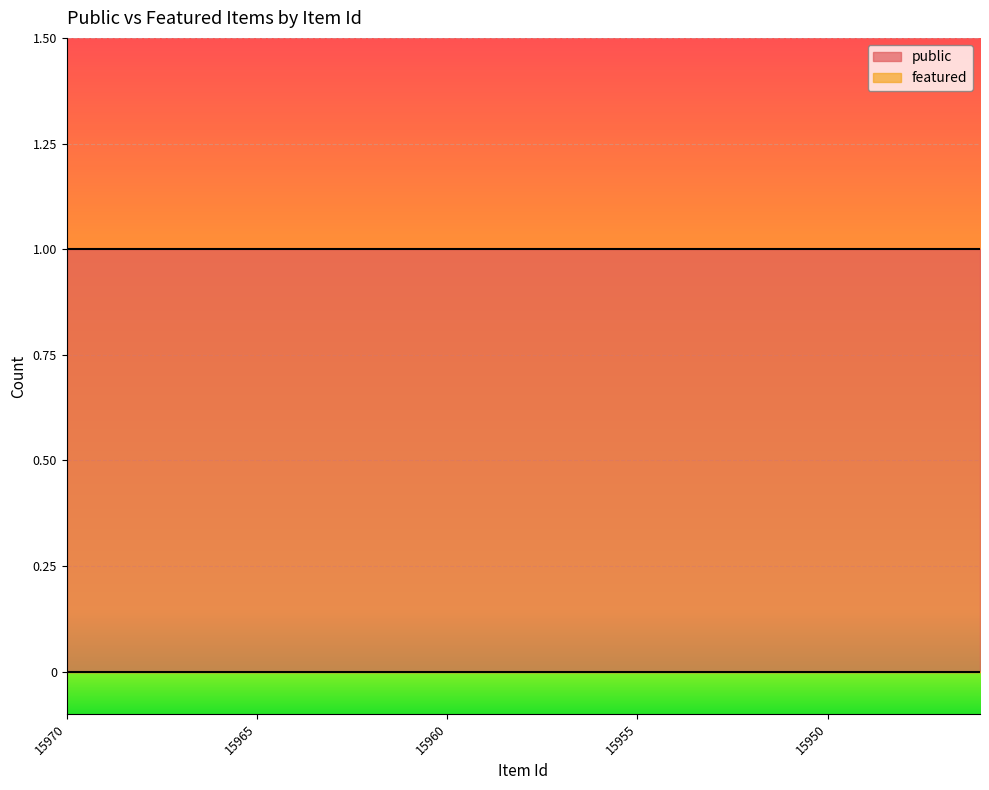

Which category has the lowest value across all series?

15970